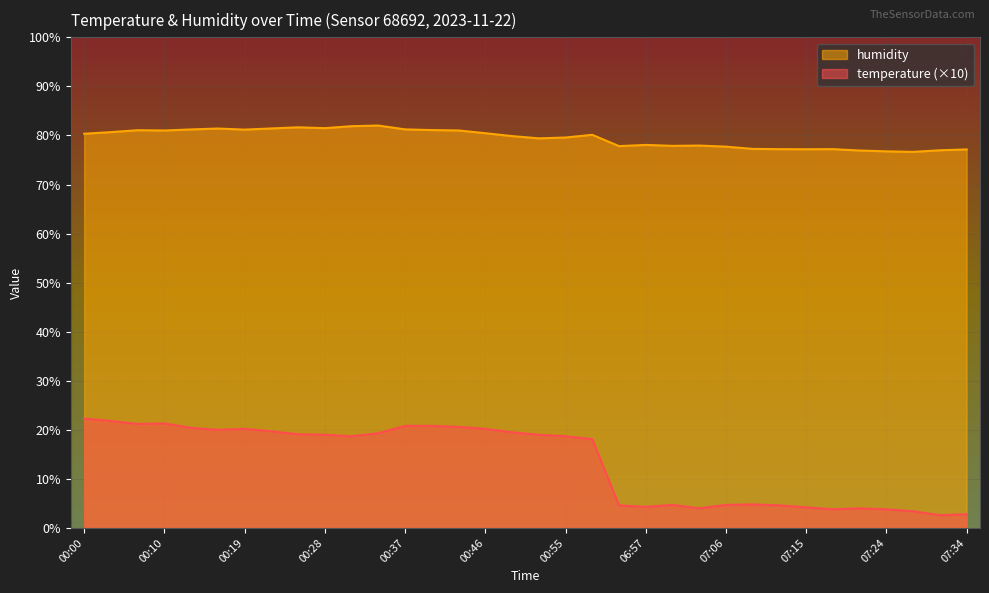

The humidity series shows 81.5 at 00:28. True or false?

True